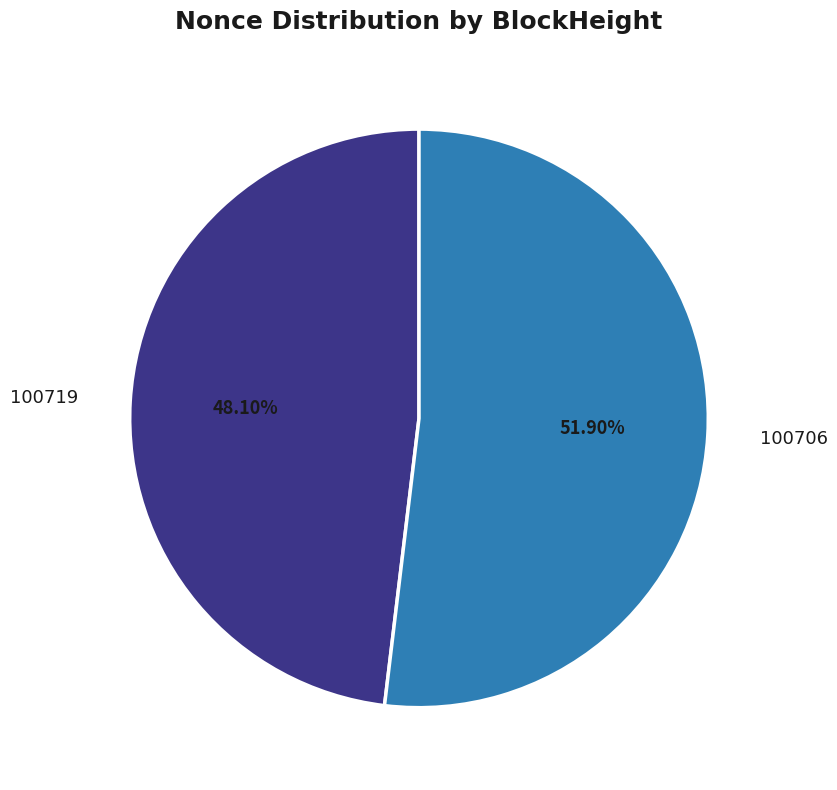

What percentage do 100719 and 100706 together represent?

100.0%